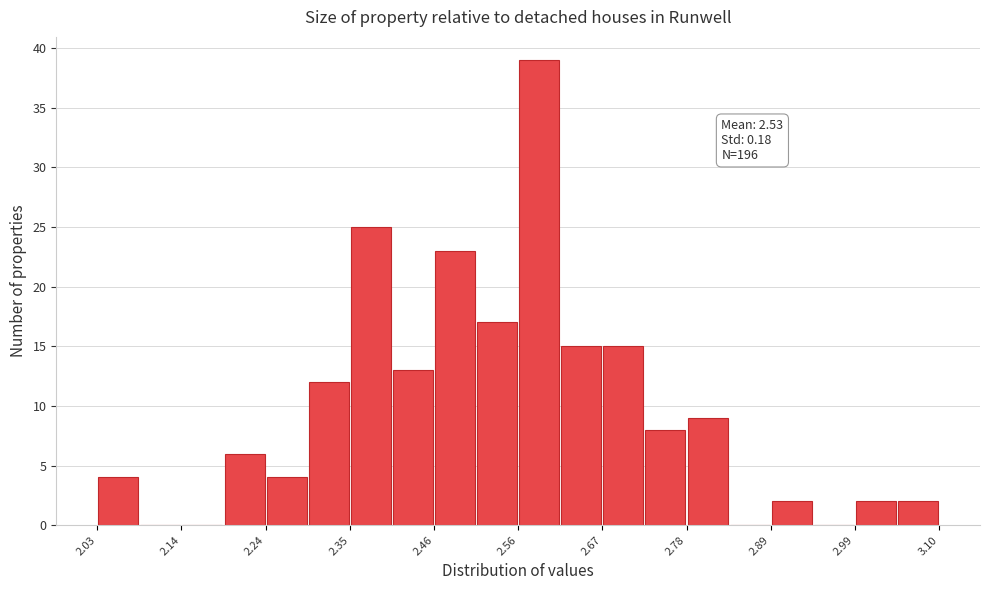

Read against the x-axis, roughly where is the centre of the tallest bar?

2.60